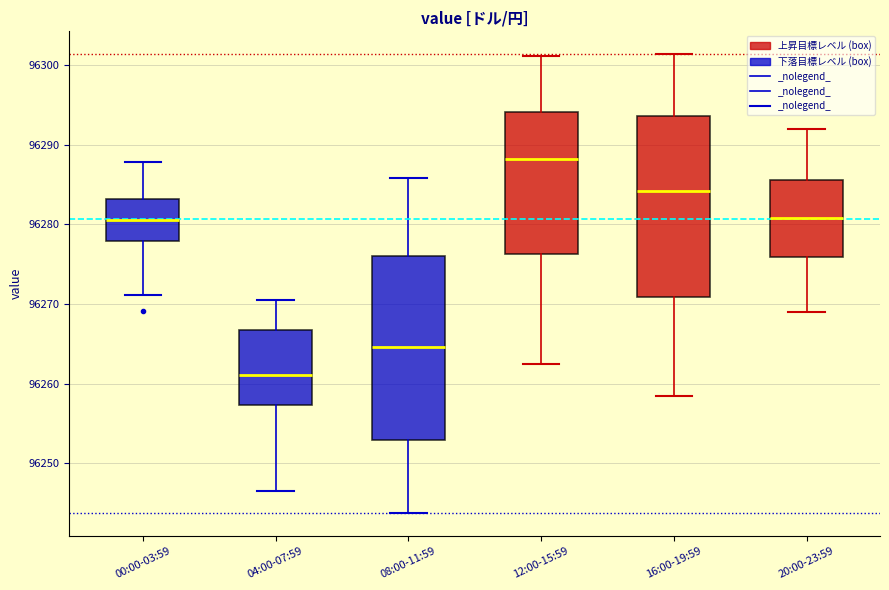

Which box has the lowest median line?

04:00-07:59